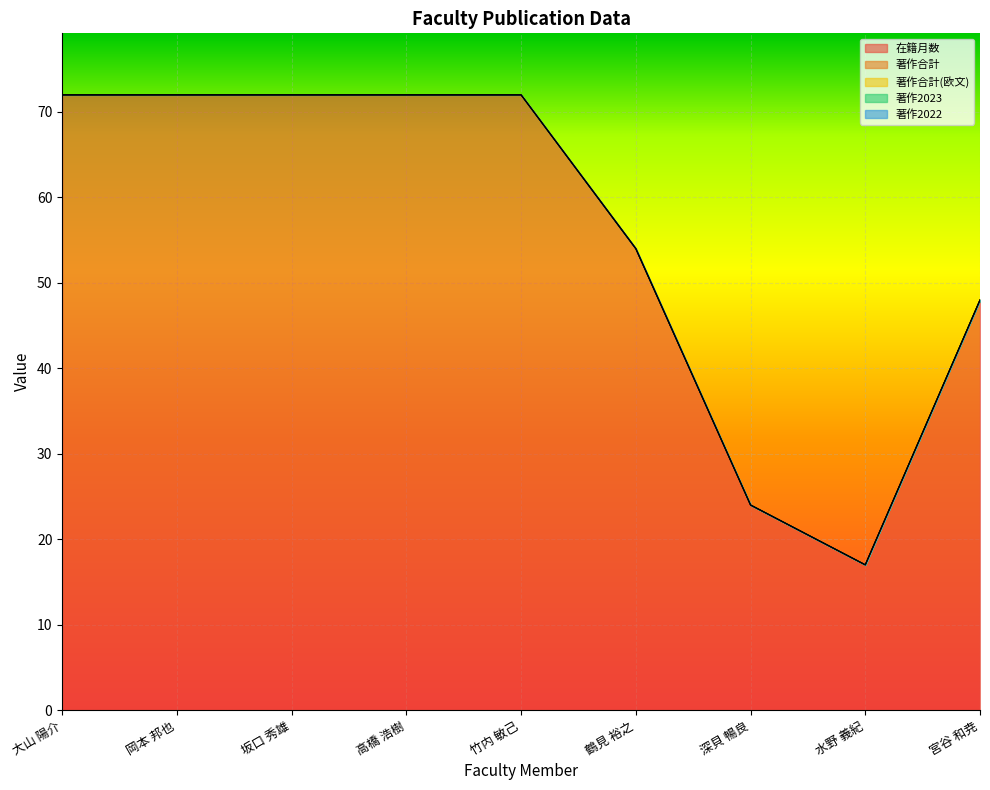

True or false: 著作2022 and 著作2023 cross at least once.

False